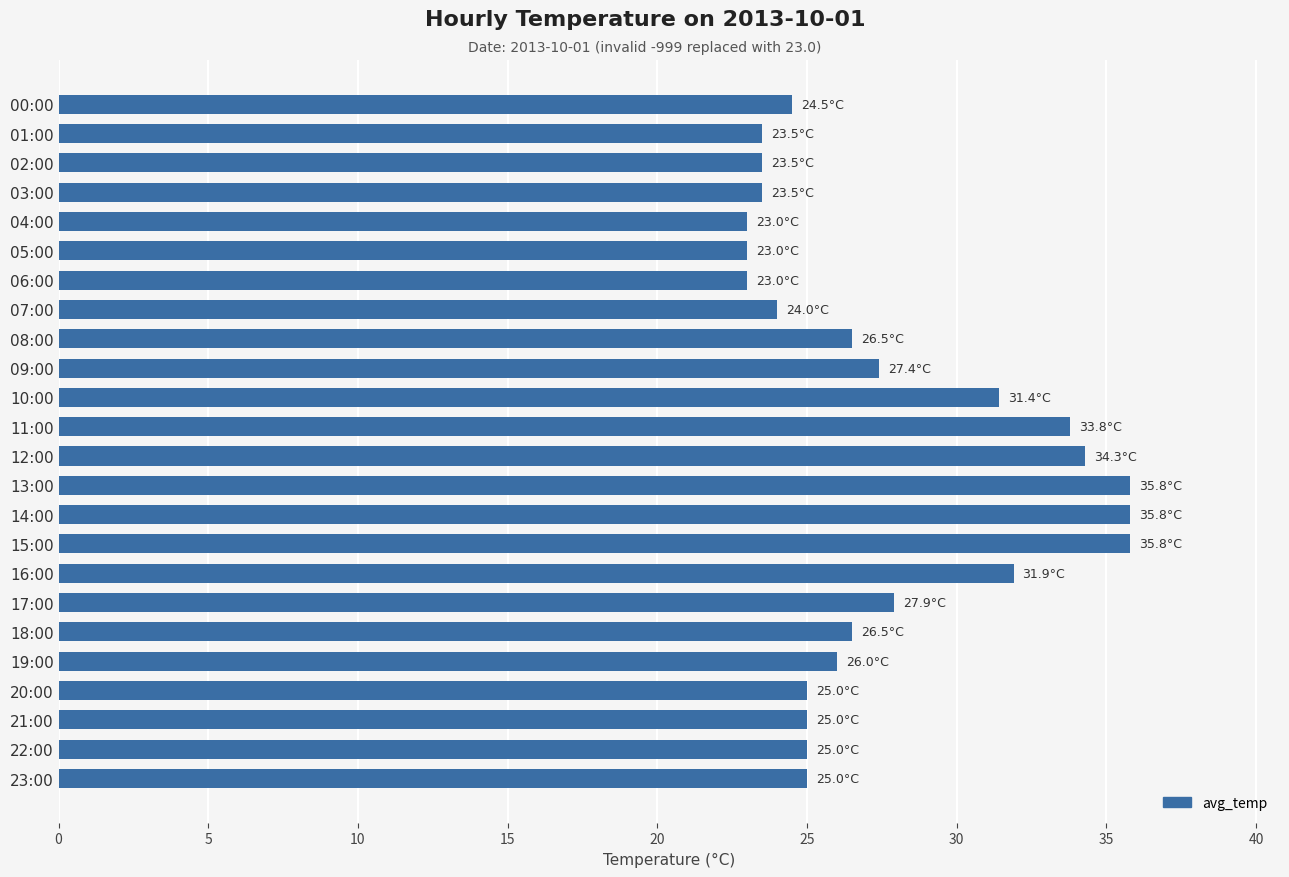

What is the greatest value displayed?

35.8